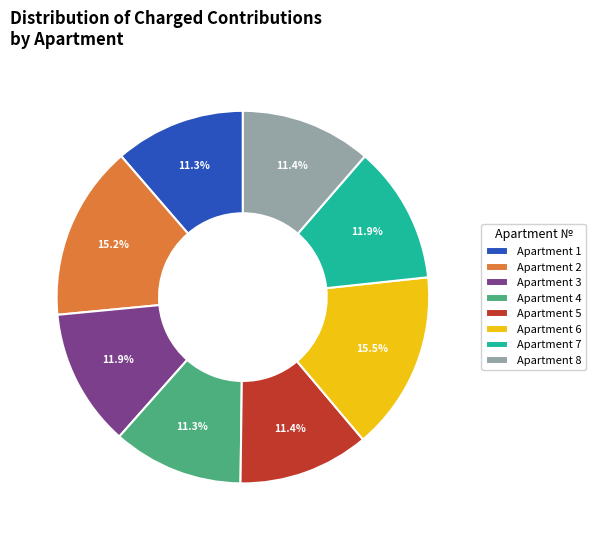

How many segments does this pie chart have?

8